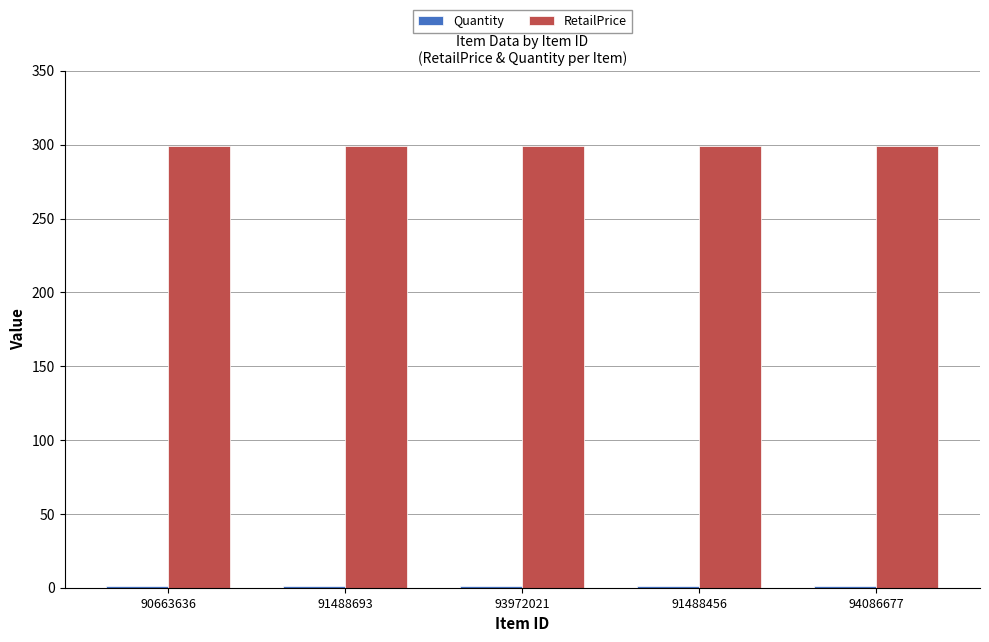

Which series has the largest total across all categories?

RetailPrice